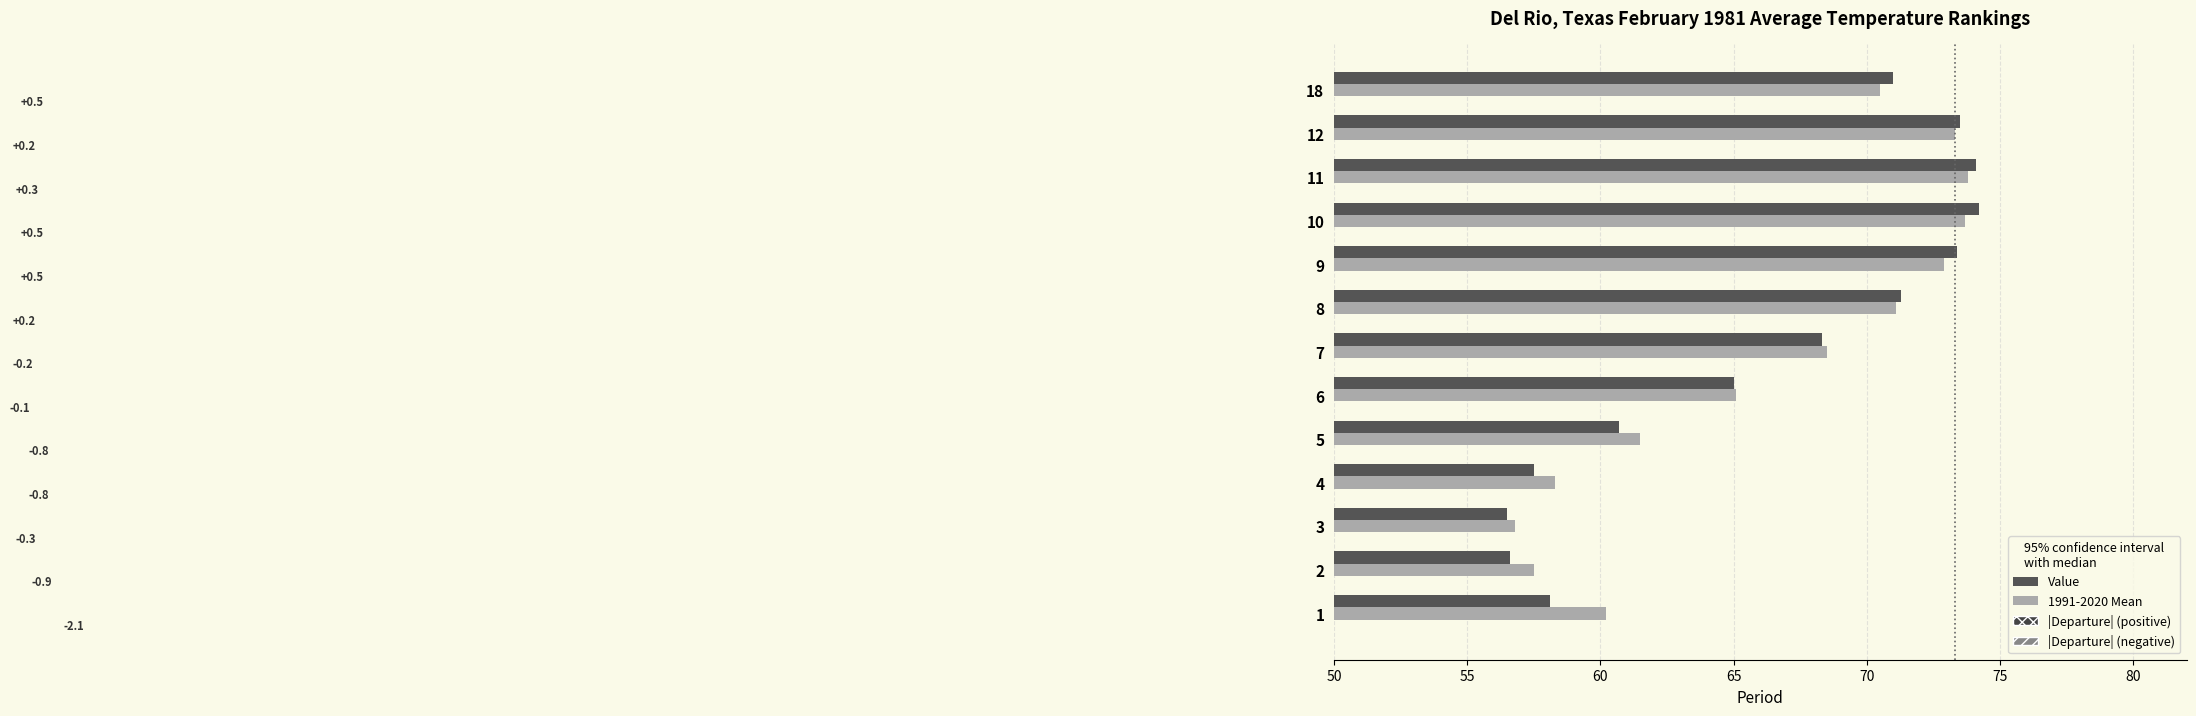

How many bars are there in total?

39